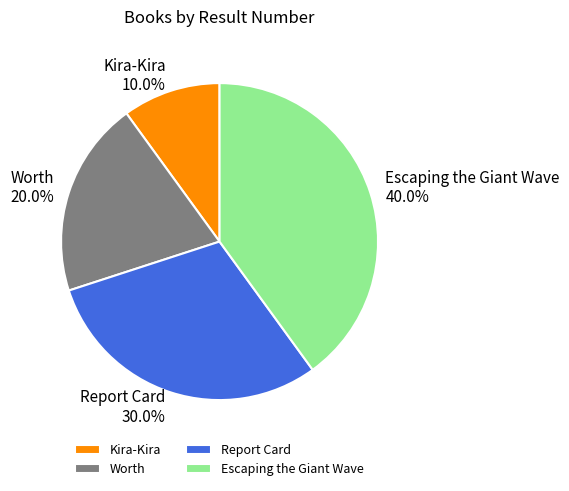

Do Escaping the Giant Wave and Report Card together represent more than half of the pie?

Yes